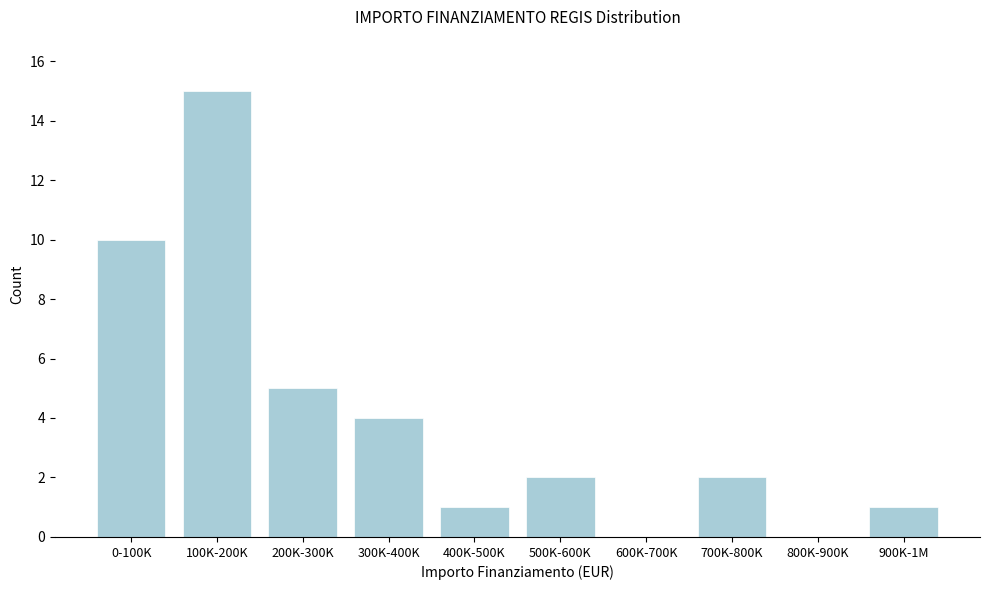

Reading left to right, list all the values displayed in this chart.

0-100K=10	100K-200K=15	200K-300K=5	300K-400K=4	400K-500K=1	500K-600K=2	600K-700K=0	700K-800K=2	800K-900K=0	900K-1M=1